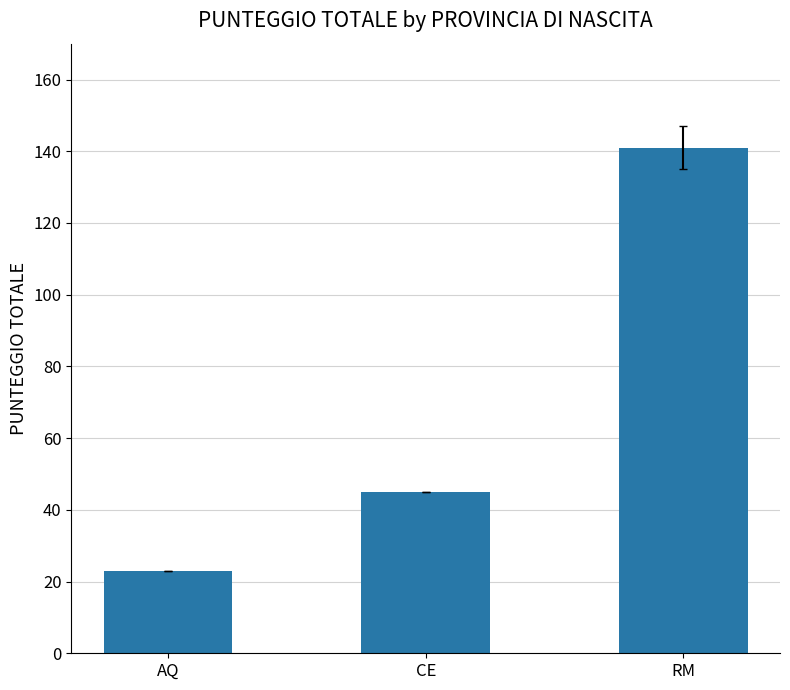

What is the sum of the values at RM and CE?

186